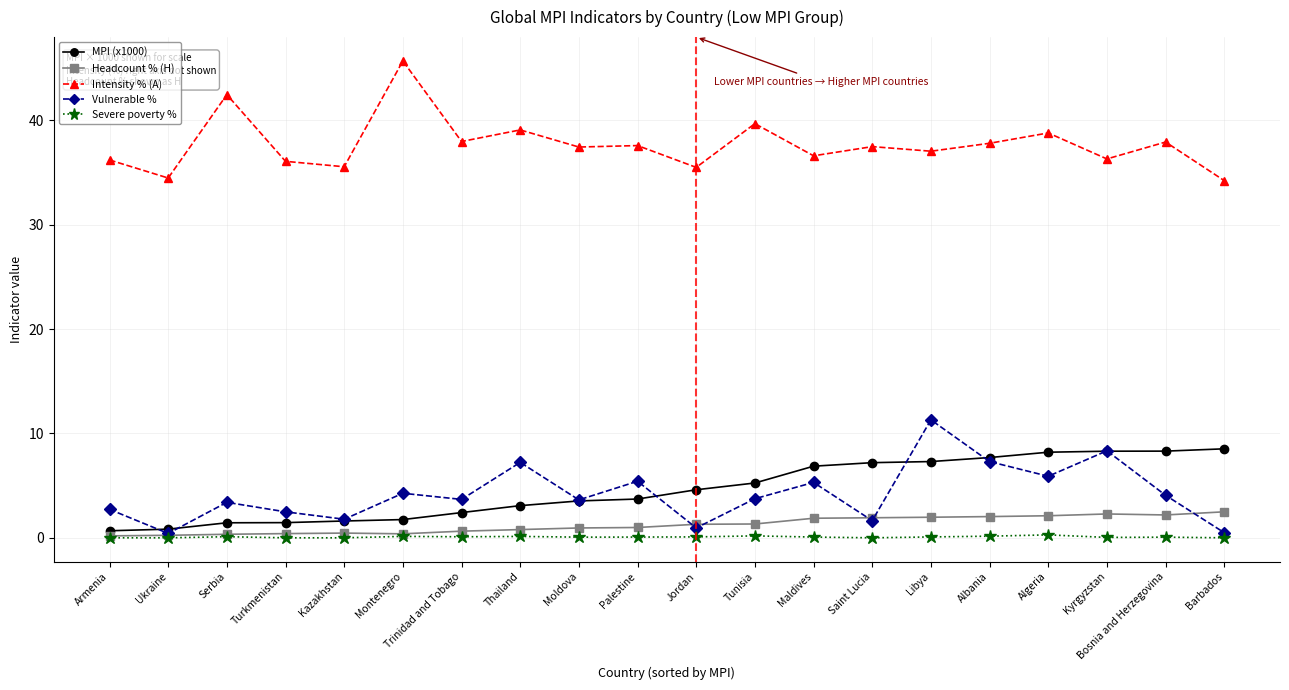

List the series in order of their peak value, lowest first.

Severe poverty %, Headcount % (H), MPI (x1000), Vulnerable %, Intensity % (A)